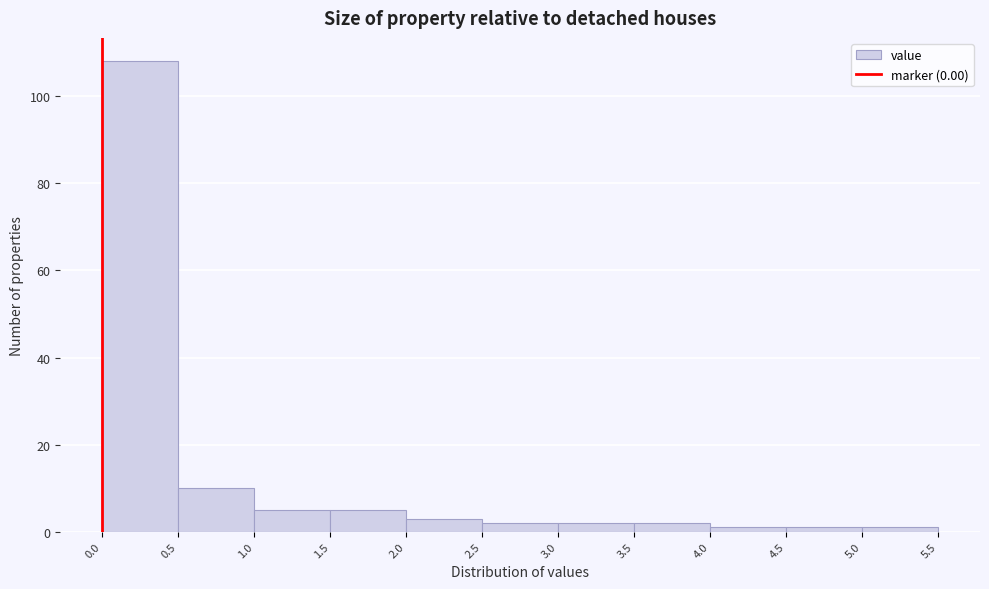

Reading left to right, list every bar in this chart as the range it spans on the x-axis followed by its height. The values are not printed on the chart, so give them approximately, as read against the axis.

0.0 to 0.5: 108
0.5 to 1.0: 10
1.0 to 1.5: 6
1.5 to 2.0: 6
2.0 to 2.5: 4
2.5 to 3.0: 2
3.0 to 3.5: 2
3.5 to 4.0: 2
4.0 to 4.5: under 2
4.5 to 5.0: under 2
5.0 to 5.5: under 2